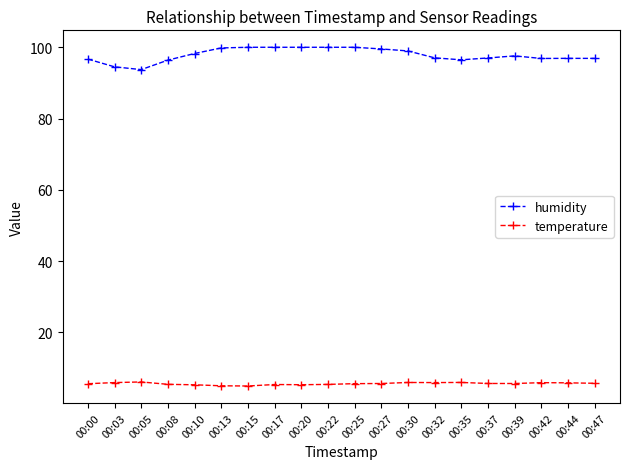

True or false: humidity and temperature intersect in this chart.

False